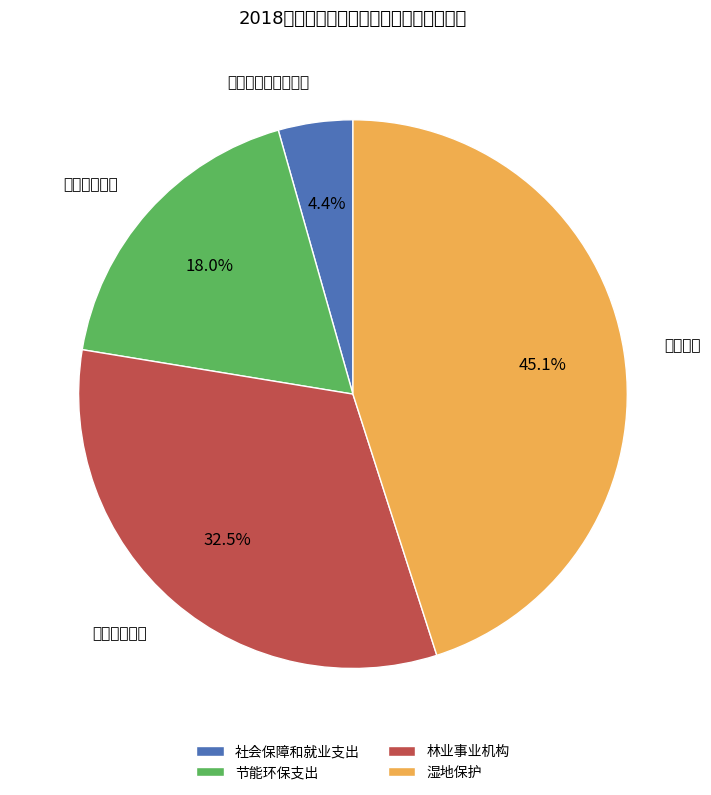

Combined, what portion of the pie is 节能环保支出 and 社会保障和就业支出?

22.4%